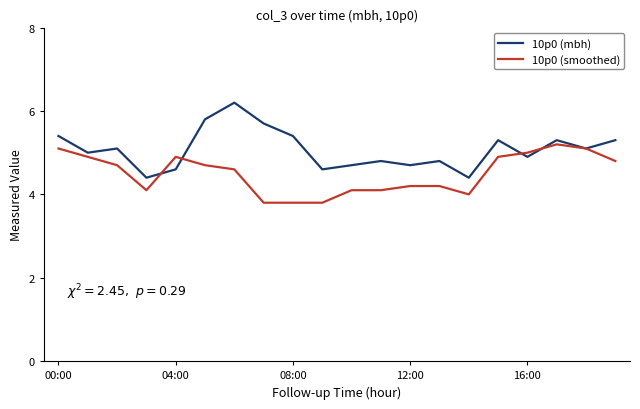

Which series has the widest spread of values?

10p0 (mbh)